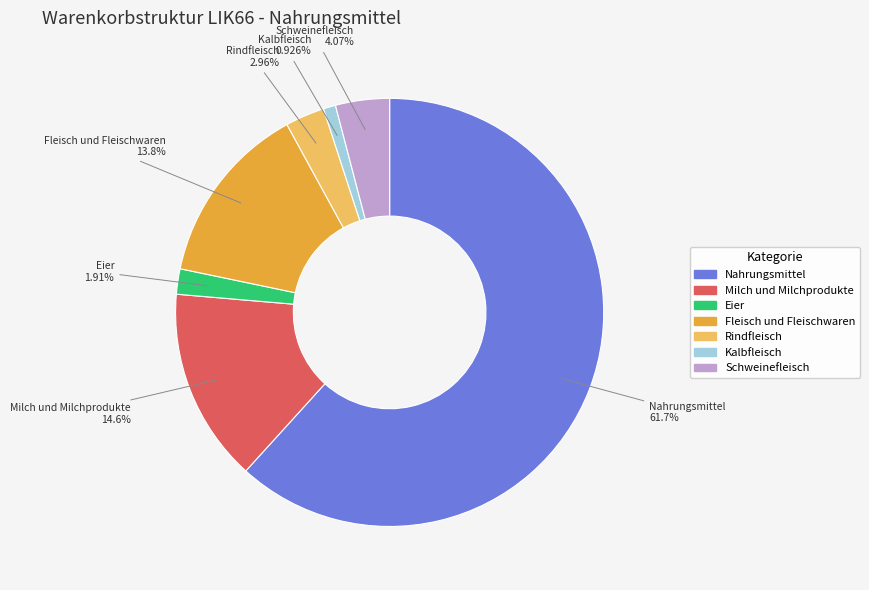

What is the smallest slice in the pie chart?

Kalbfleisch